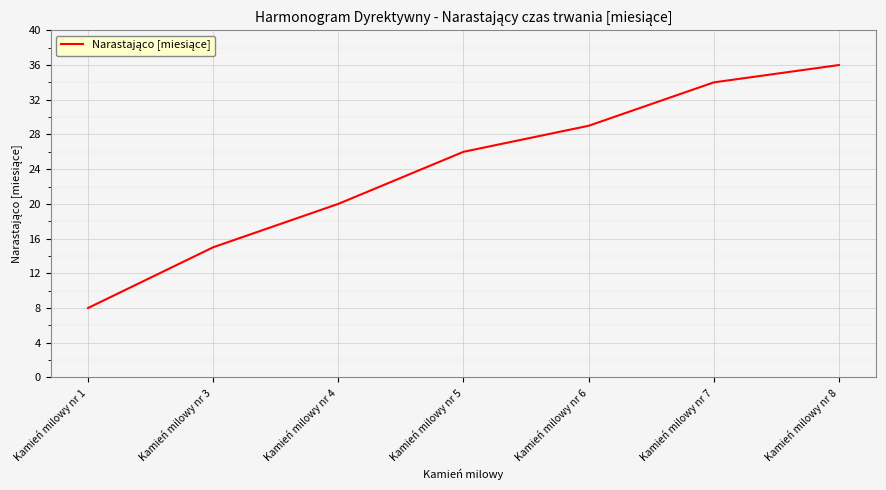

The value at Kamień milowy nr 7 is 54. True or false?

False